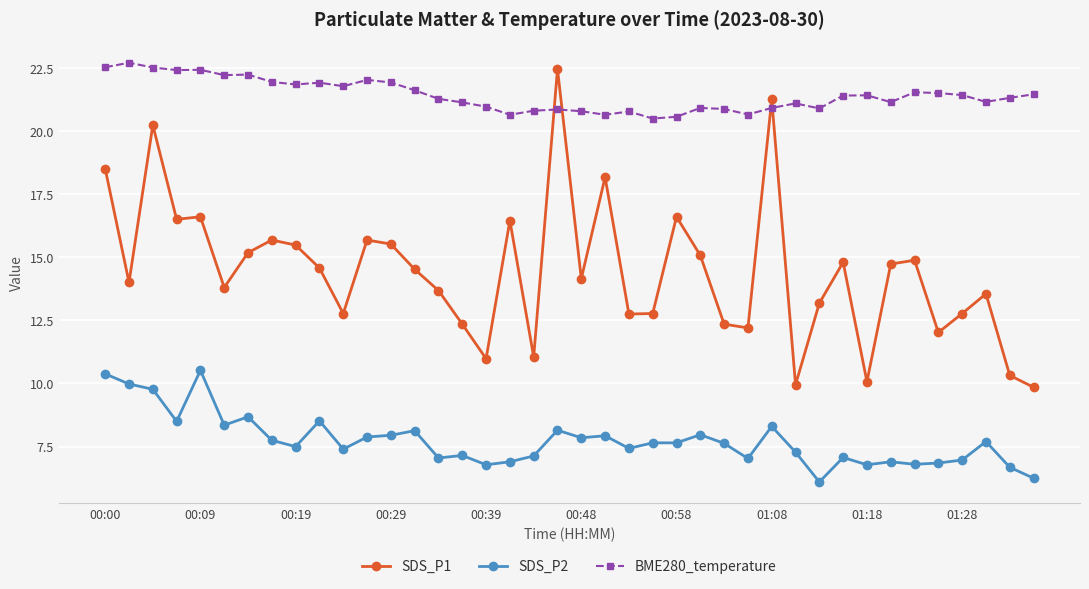

Rank the series by their average value, from lowest to highest.

SDS_P2, SDS_P1, BME280_temperature